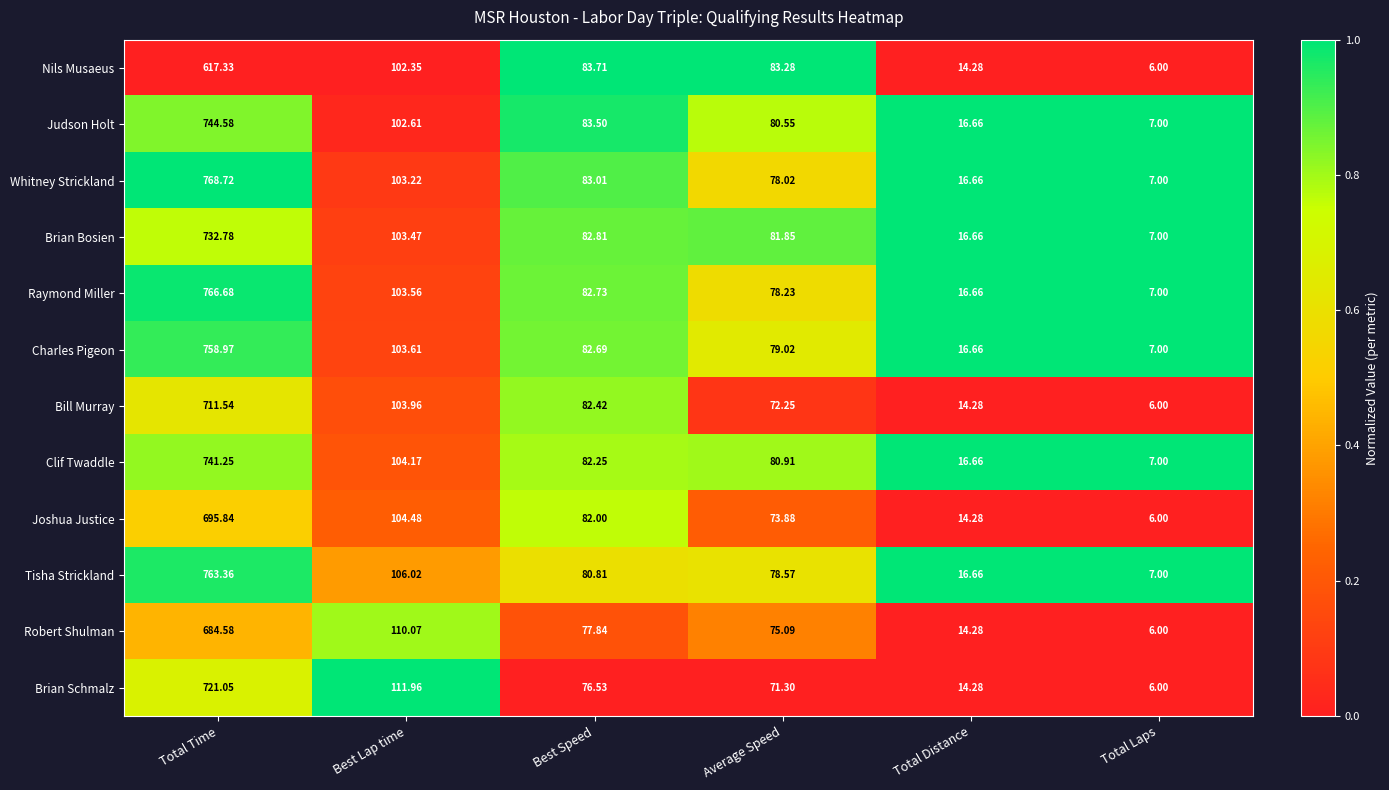

Which series has the largest total across all categories?

Whitney Strickland